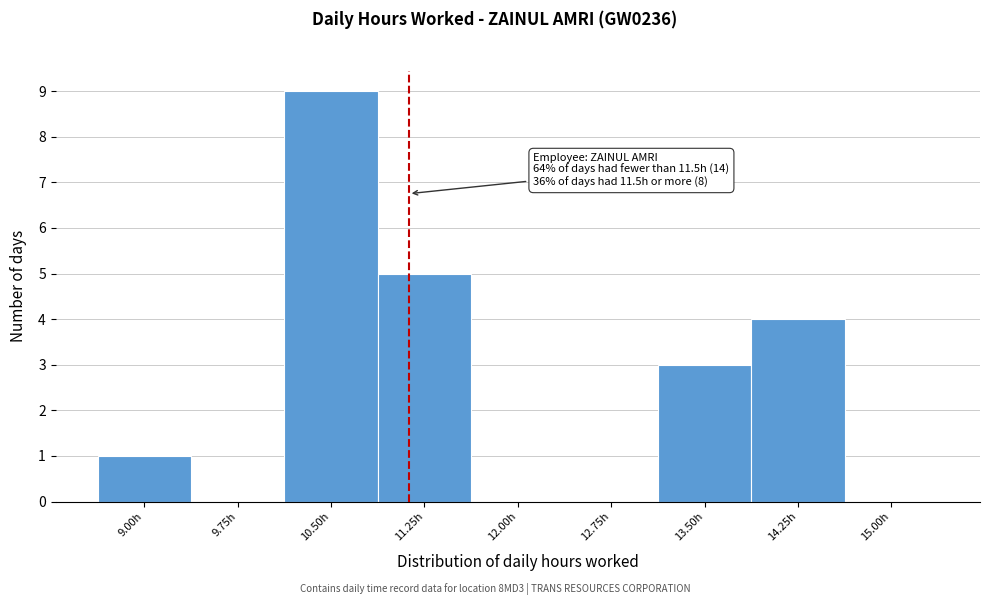

Reading left to right, what are all the values shown in this chart?

9.00h=1	9.75h=0	10.50h=9	11.25h=5	12.00h=0	12.75h=0	13.50h=3	14.25h=4	15.00h=0